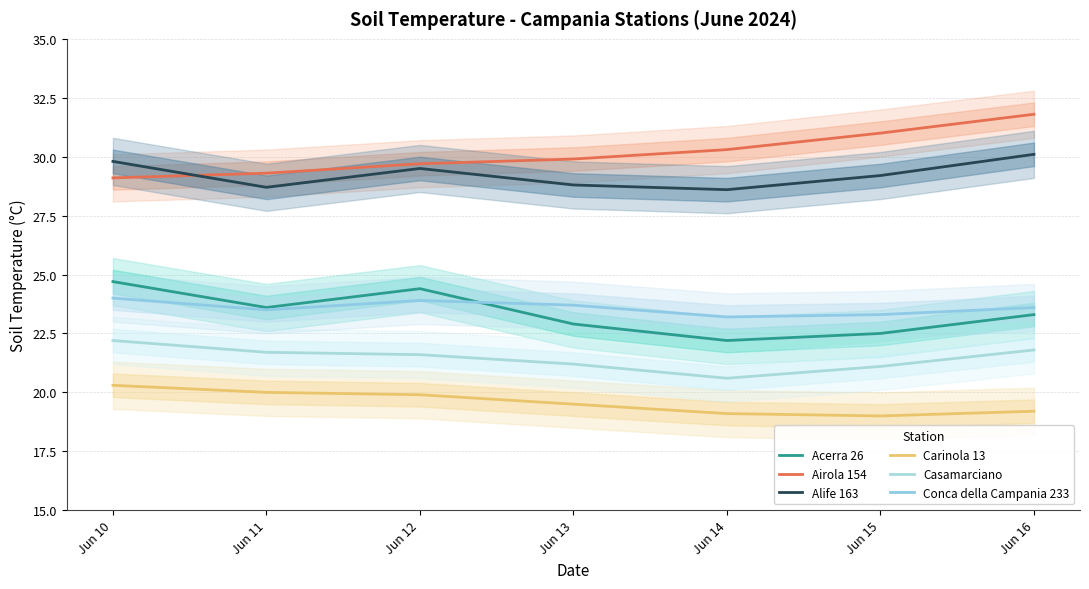

In Conca della Campania 233, how many points are lower than both neighbors (excluding endpoints)?

2